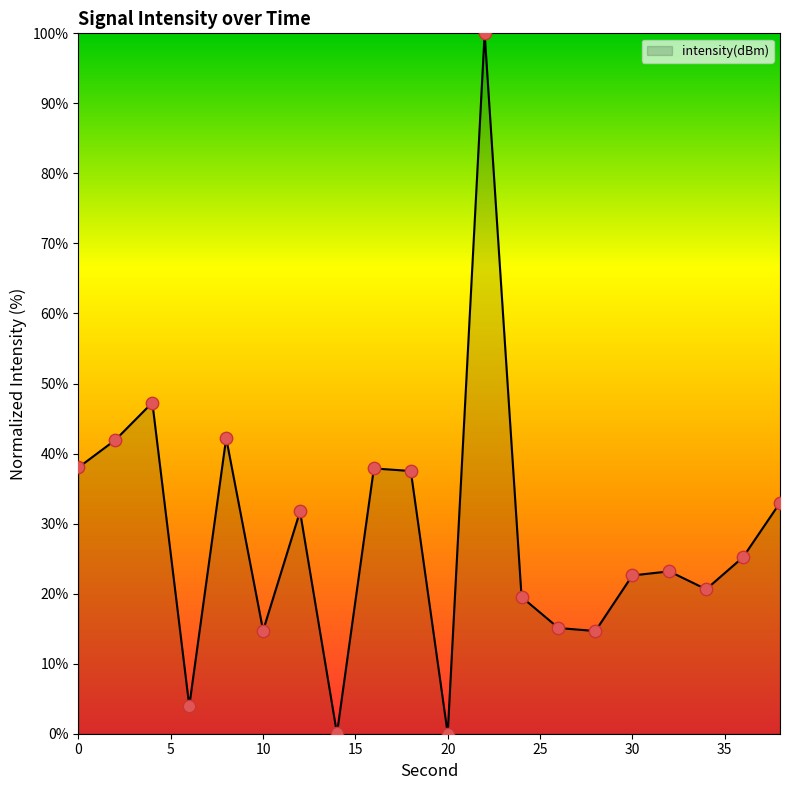

What is the maximum value shown in the chart?

100.0